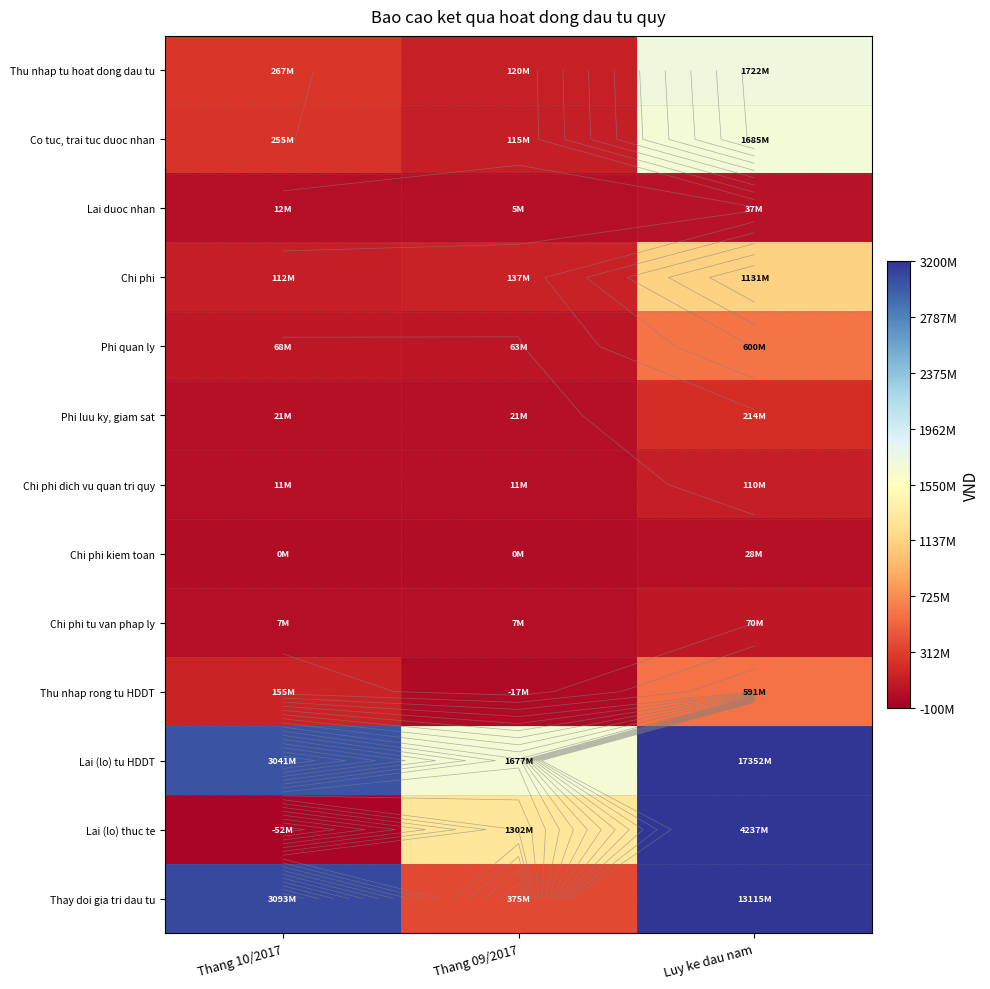

Which series has the widest spread of values?

Lai (lo) tu HDDT